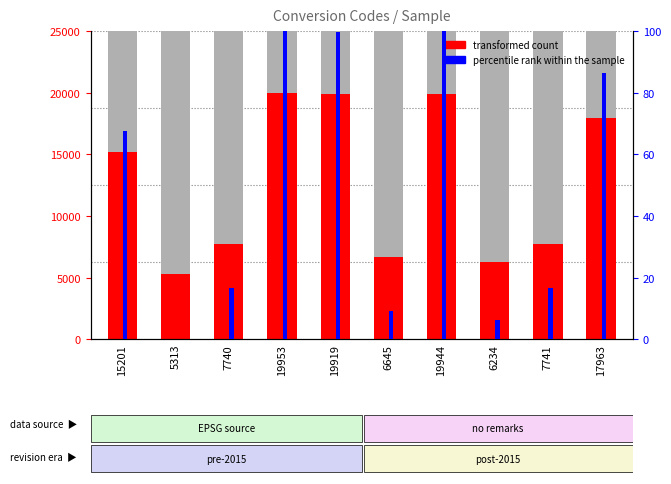

Rank the series by their maximum value, from highest to lowest.

transformed count, percentile rank within the sample